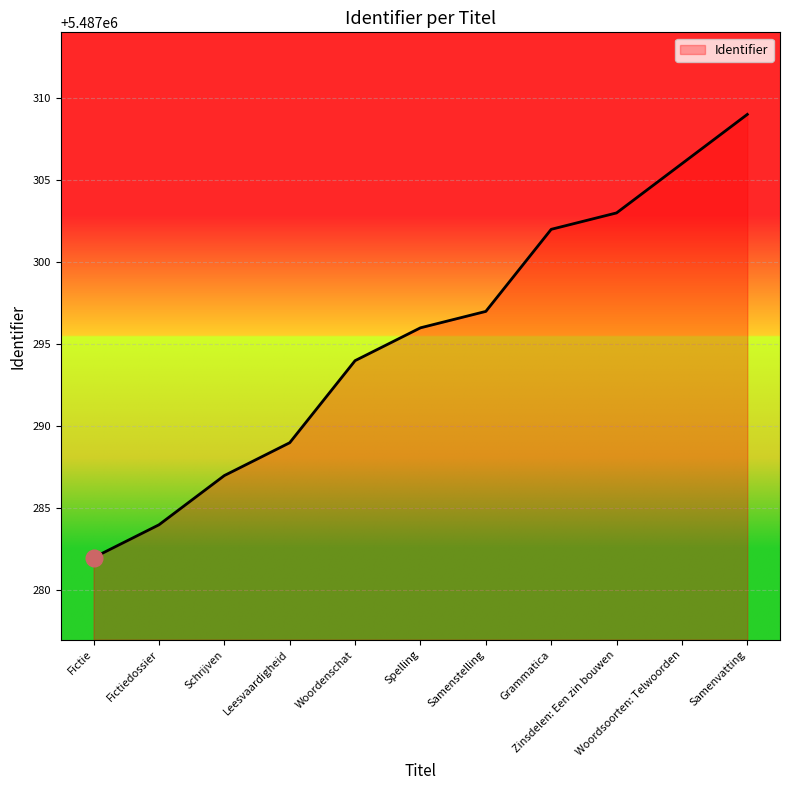

Which has a higher value, Fictiedossier or Grammatica?

Grammatica